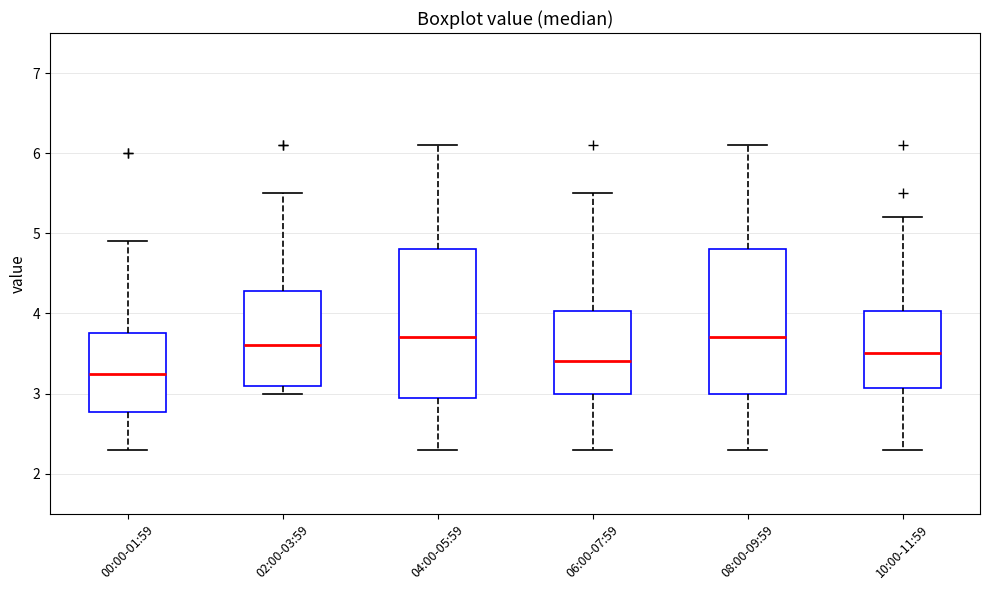

Reading left to right, transcribe this box plot: for each box, give where its median line is, the range the box spans, and where its two whiskers end, as read against the y-axis. The values are not printed on the chart, so give them approximately, as read against the axis.

00:00-01:59: median 3.3, box 2.8 to 3.8, whiskers 2.3 to 4.9
02:00-03:59: median 3.6, box 3.1 to 4.3, whiskers 3.0 to 5.5
04:00-05:59: median 3.7, box 3.0 to 4.8, whiskers 2.3 to 6.1
06:00-07:59: median 3.4, box 3.0 to 4.0, whiskers 2.3 to 5.5
08:00-09:59: median 3.7, box 3.0 to 4.8, whiskers 2.3 to 6.1
10:00-11:59: median 3.5, box 3.1 to 4.0, whiskers 2.3 to 5.2